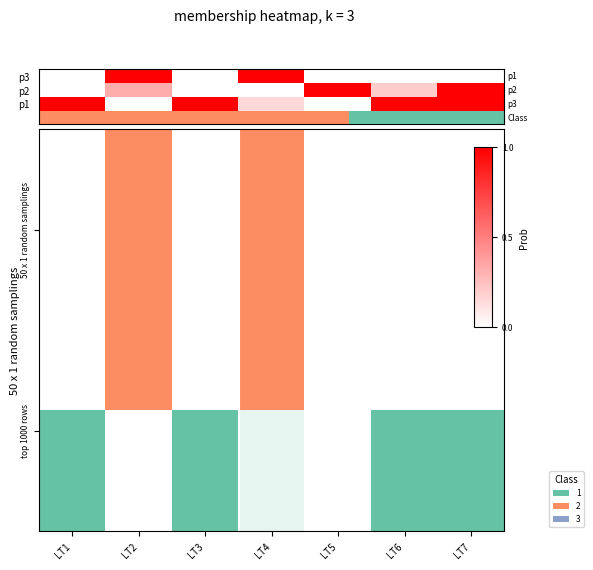

What is the sum of the p2 values at LT7 and LT6?

1.2